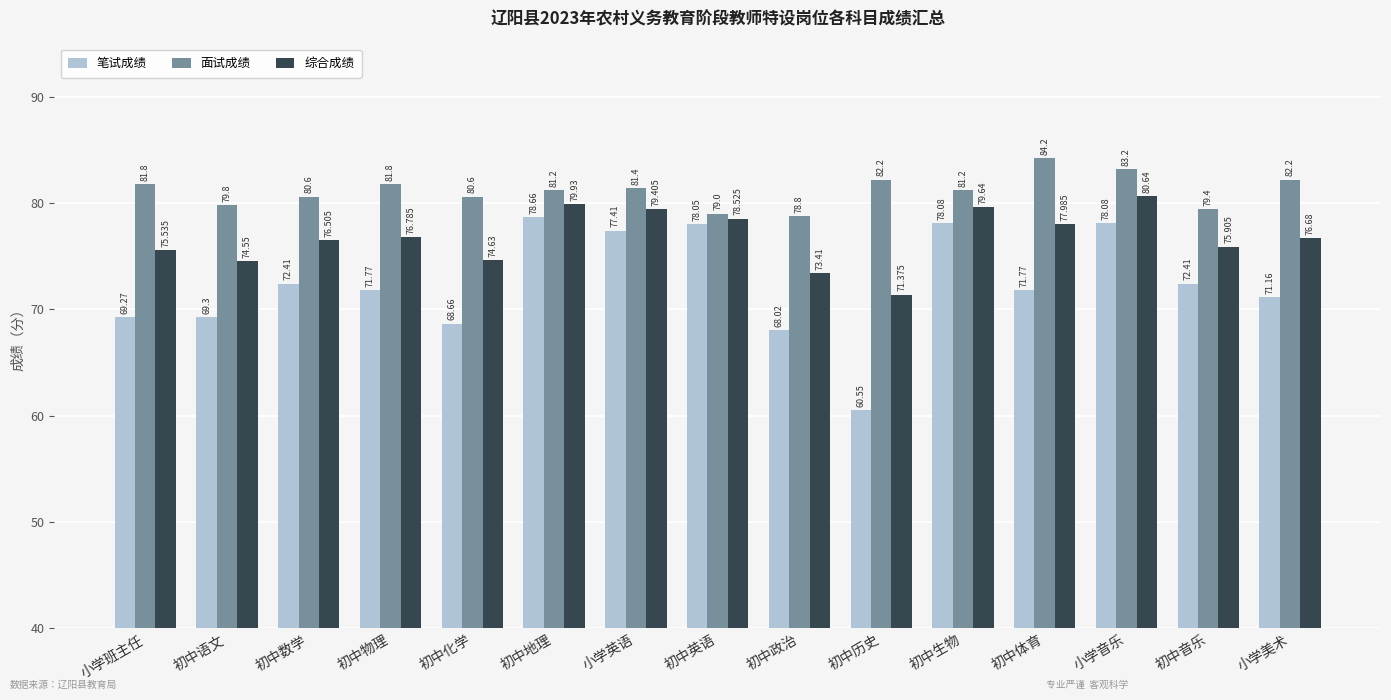

Which series changed the most between 初中语文 and 初中物理?

笔试成绩